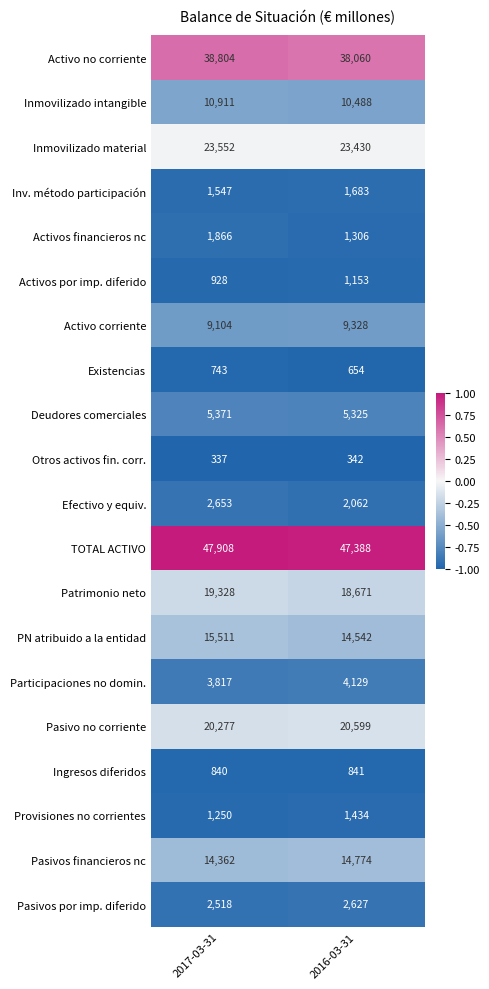

The value of Activos por imp. diferido at 2017-03-31 is 274. True or false?

False